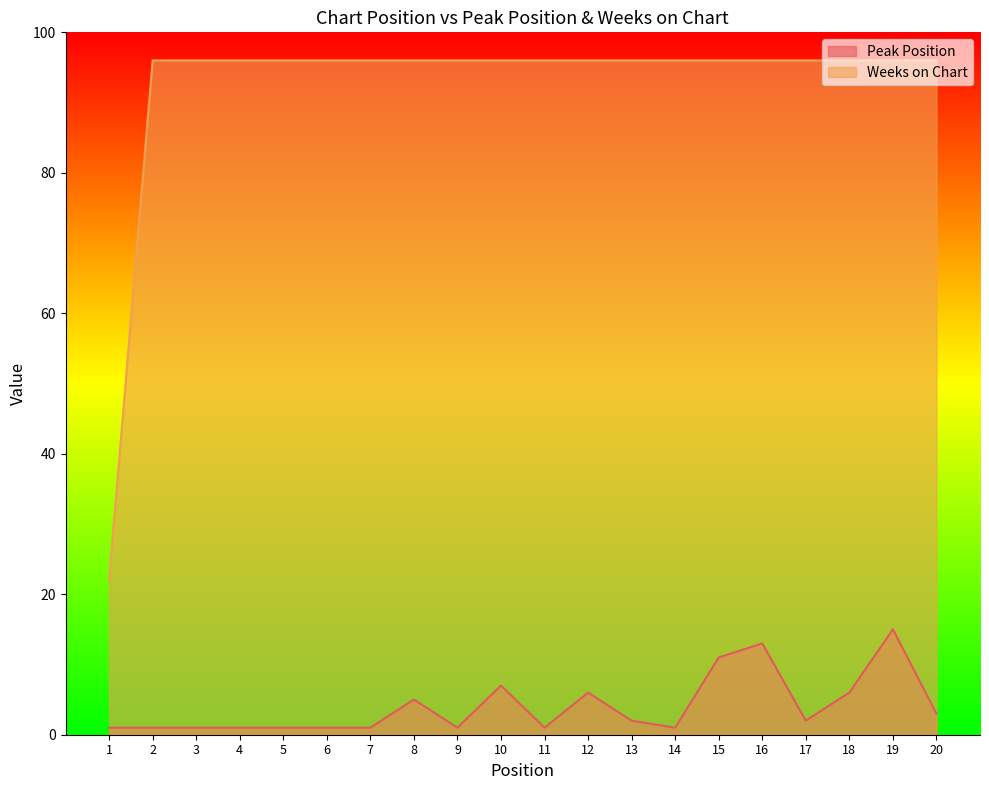

What is the difference between the Peak Position values at 17 and 20?

1